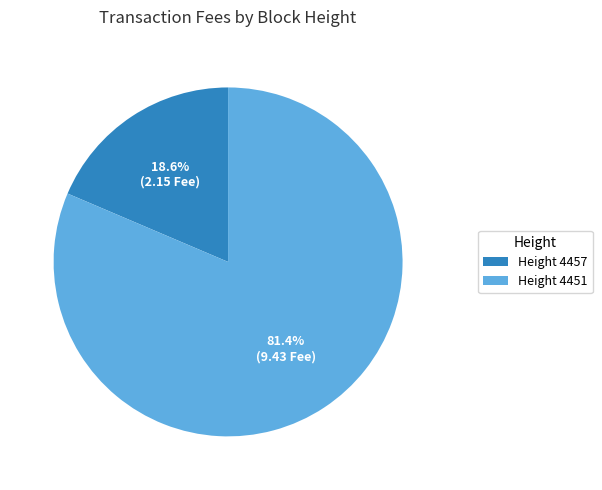

What percentage is NOT represented by Height 4457?

81.4%